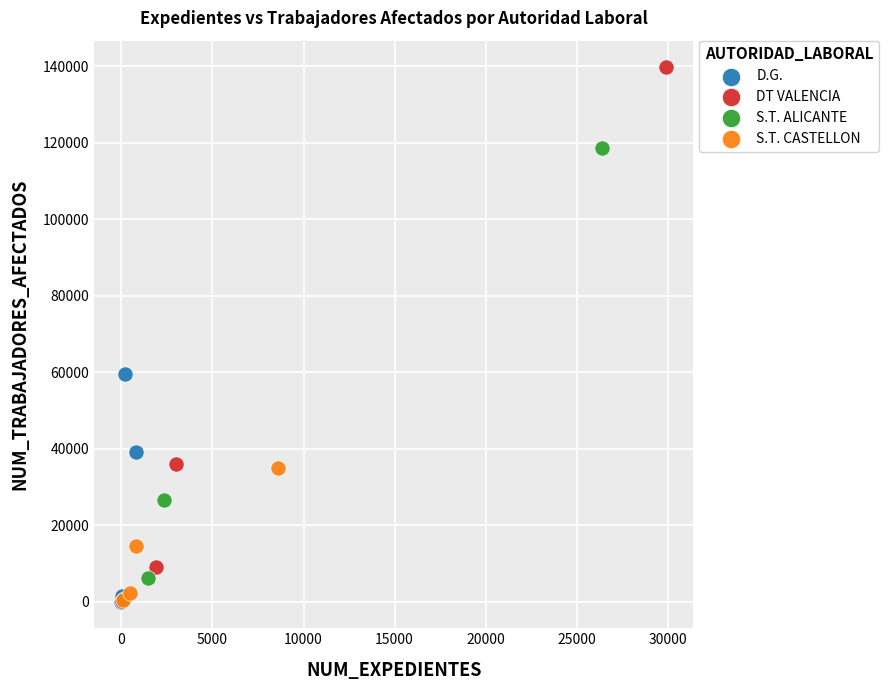

Which series has the widest spread of Y values?

DT VALENCIA